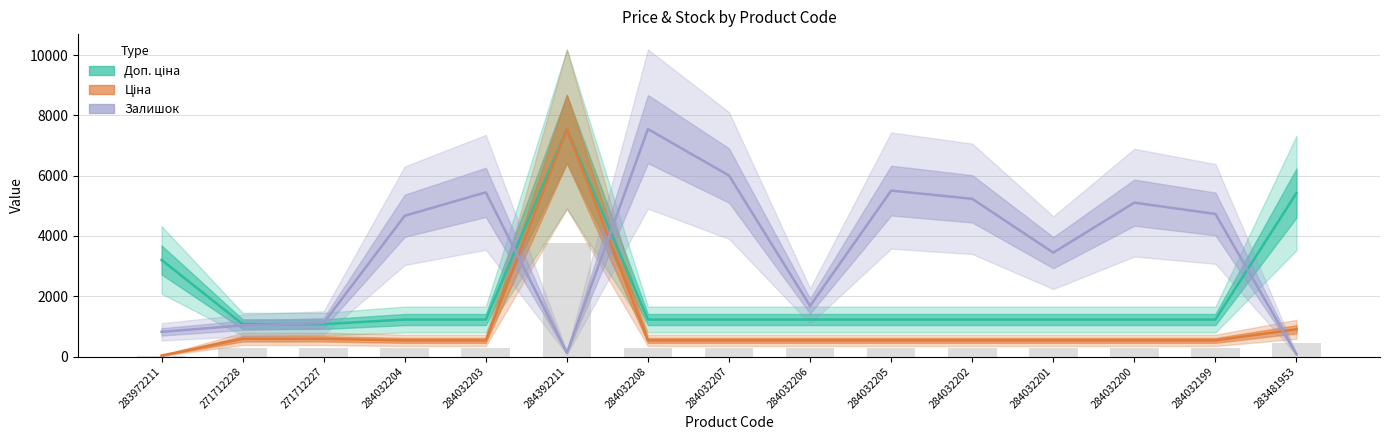

Which category has the lowest value across all series?

283972211